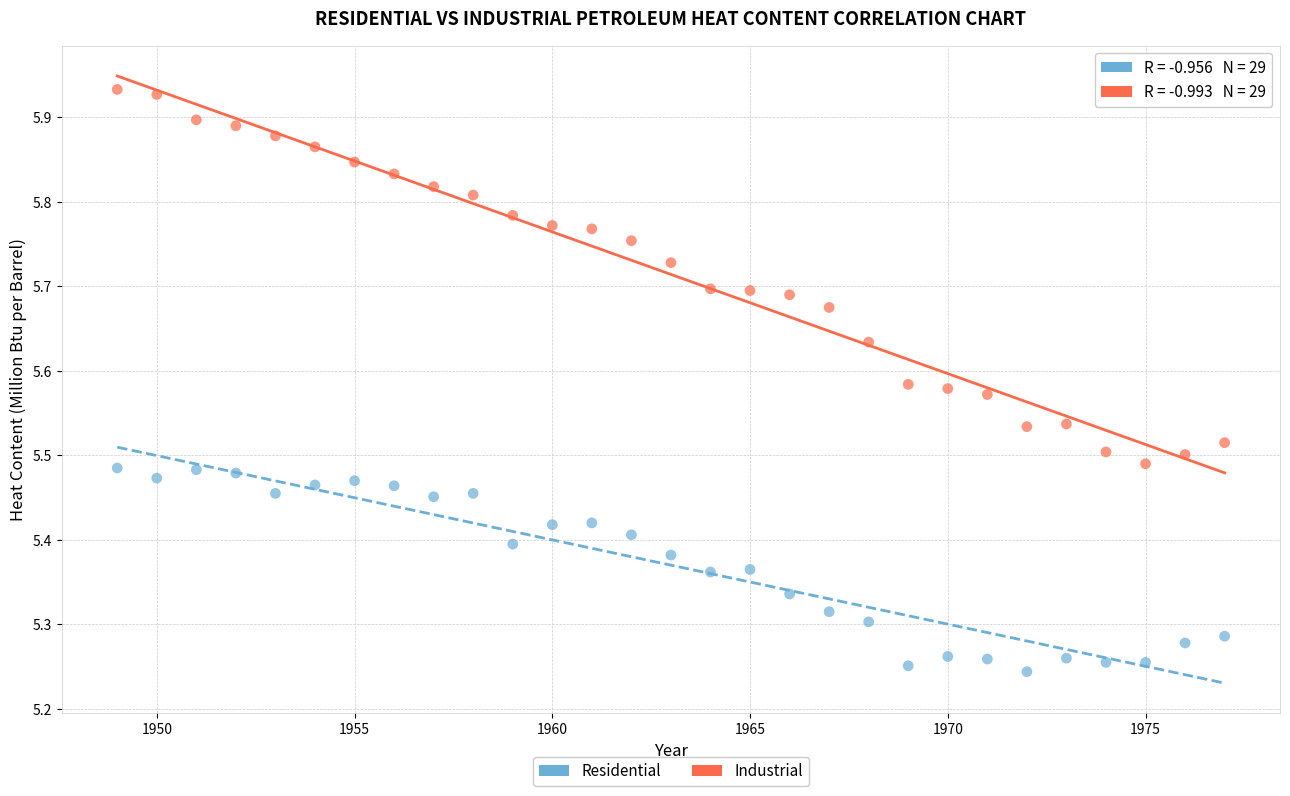

Which series contains the lowest Y value?

Residential